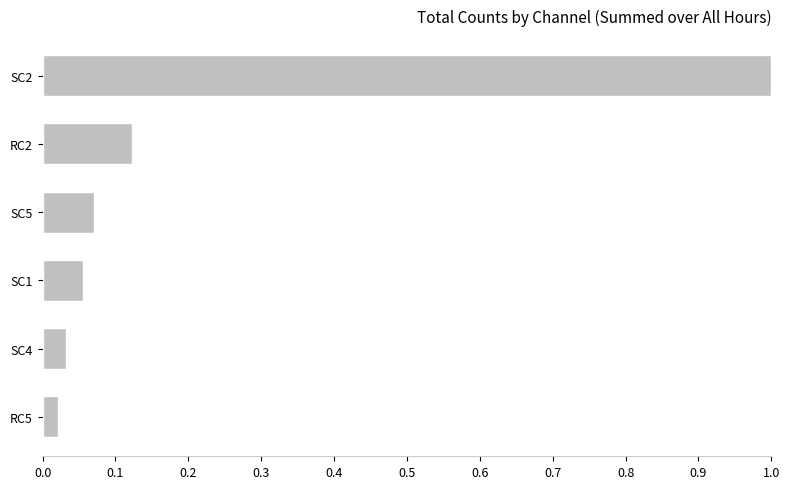

What is the greatest value displayed?

1.0